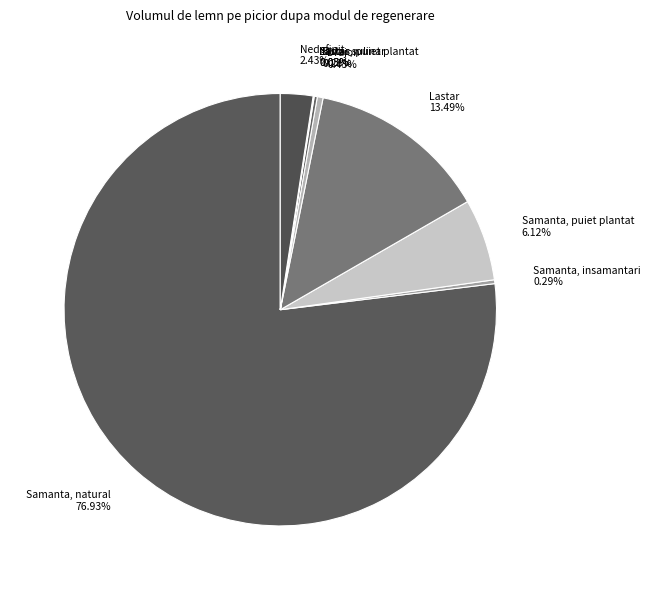

Which has a higher value, Nedefinit or Samanta, natural?

Samanta, natural